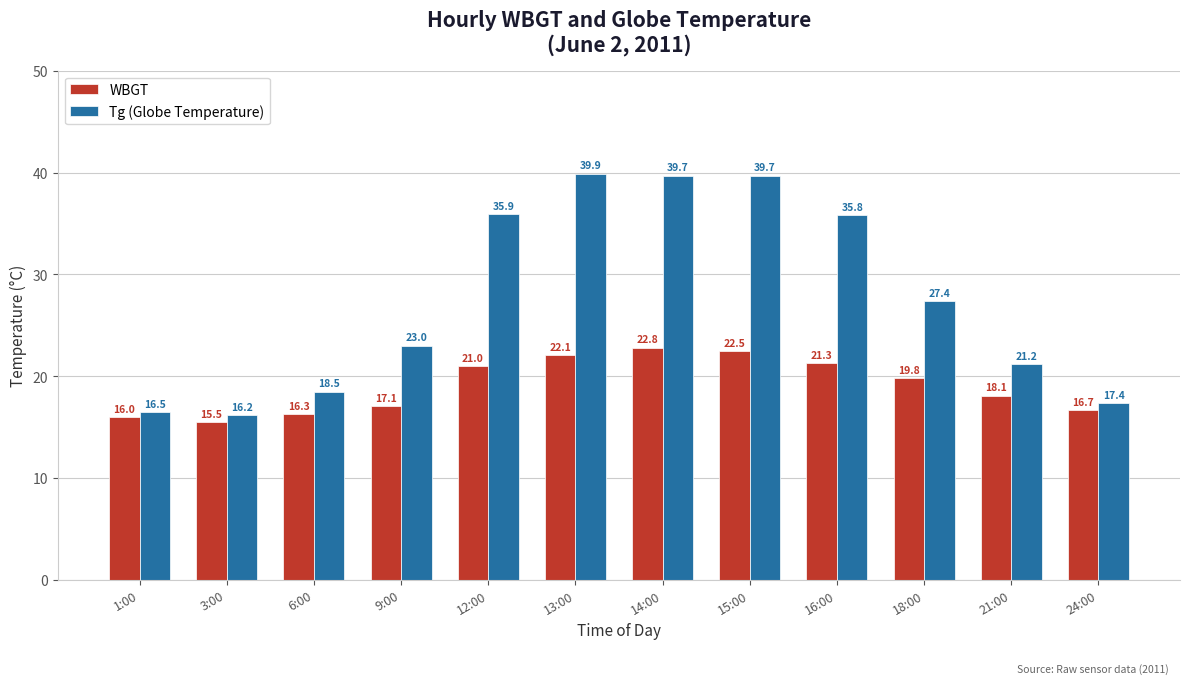

What is the label of the 4th bar from the left?

9:00